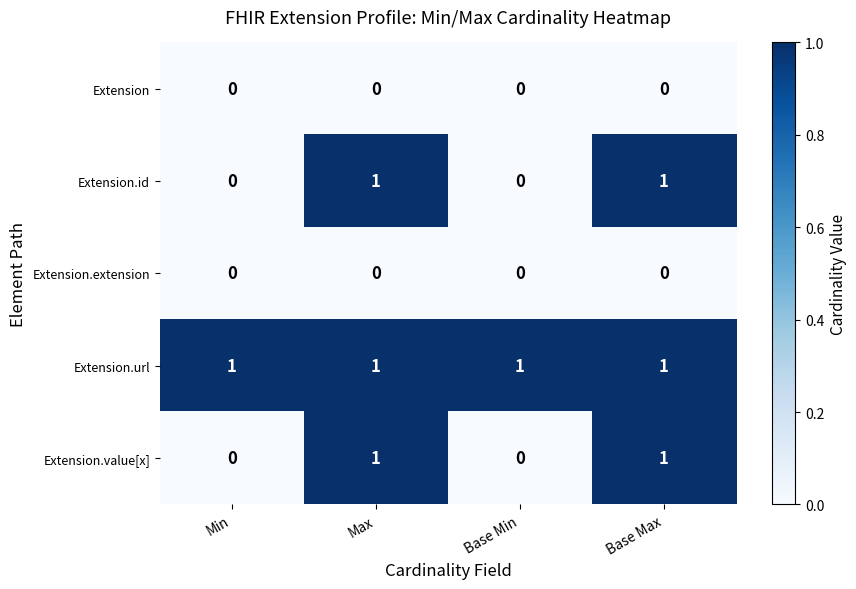

Count the Extension.value[x] values in the range 0 to 1.

4